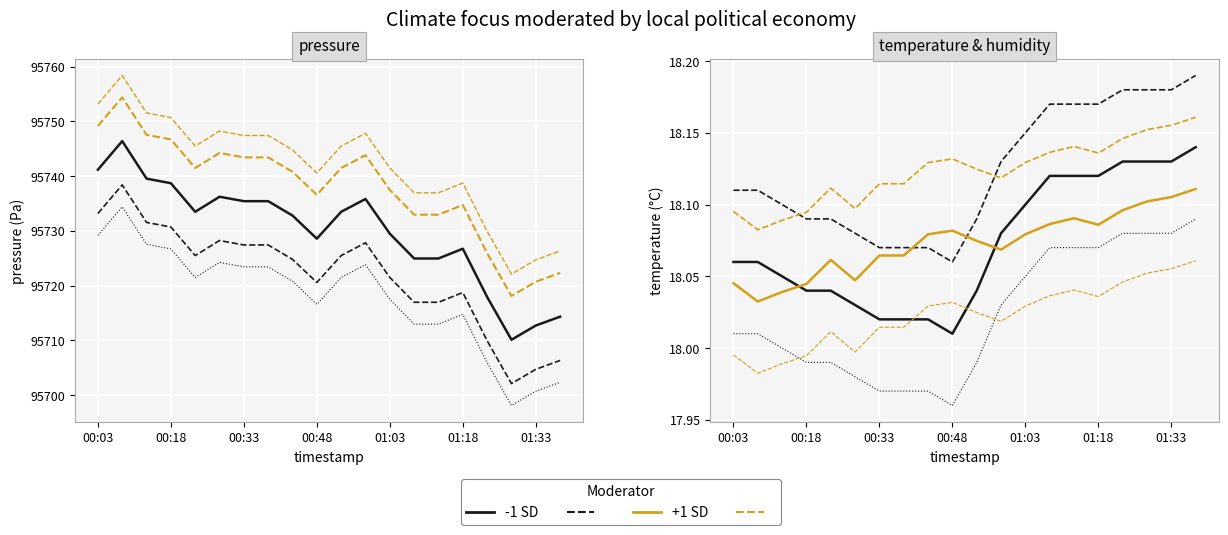

How many categories are shown in the chart?

20